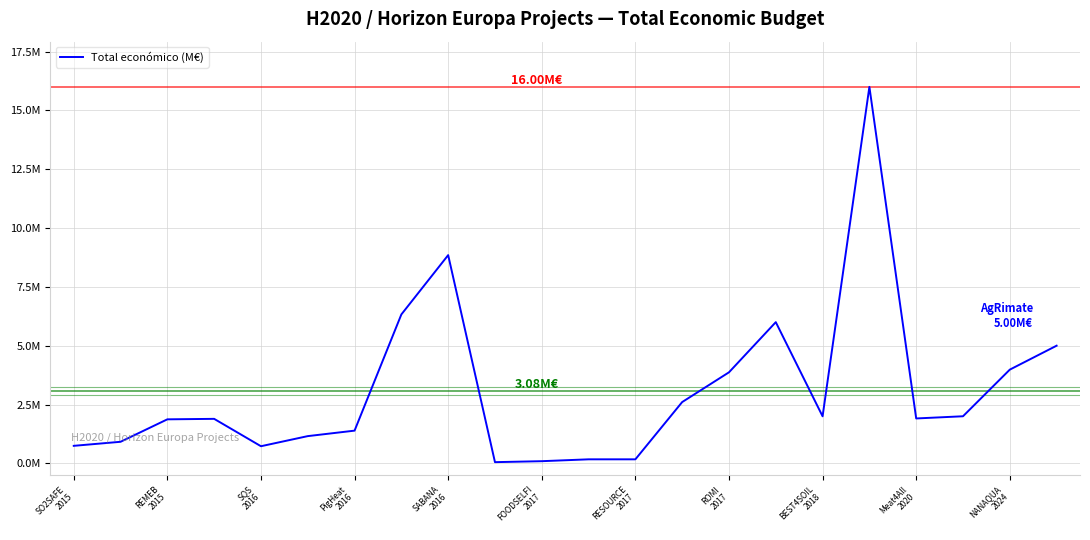

Is this an area chart (filled region under the line)?

No